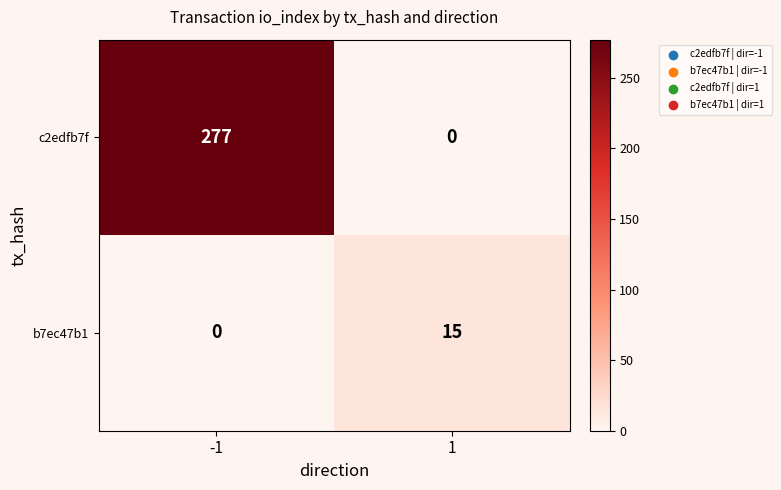

What is the highest value of the c2edfb7f series?

277